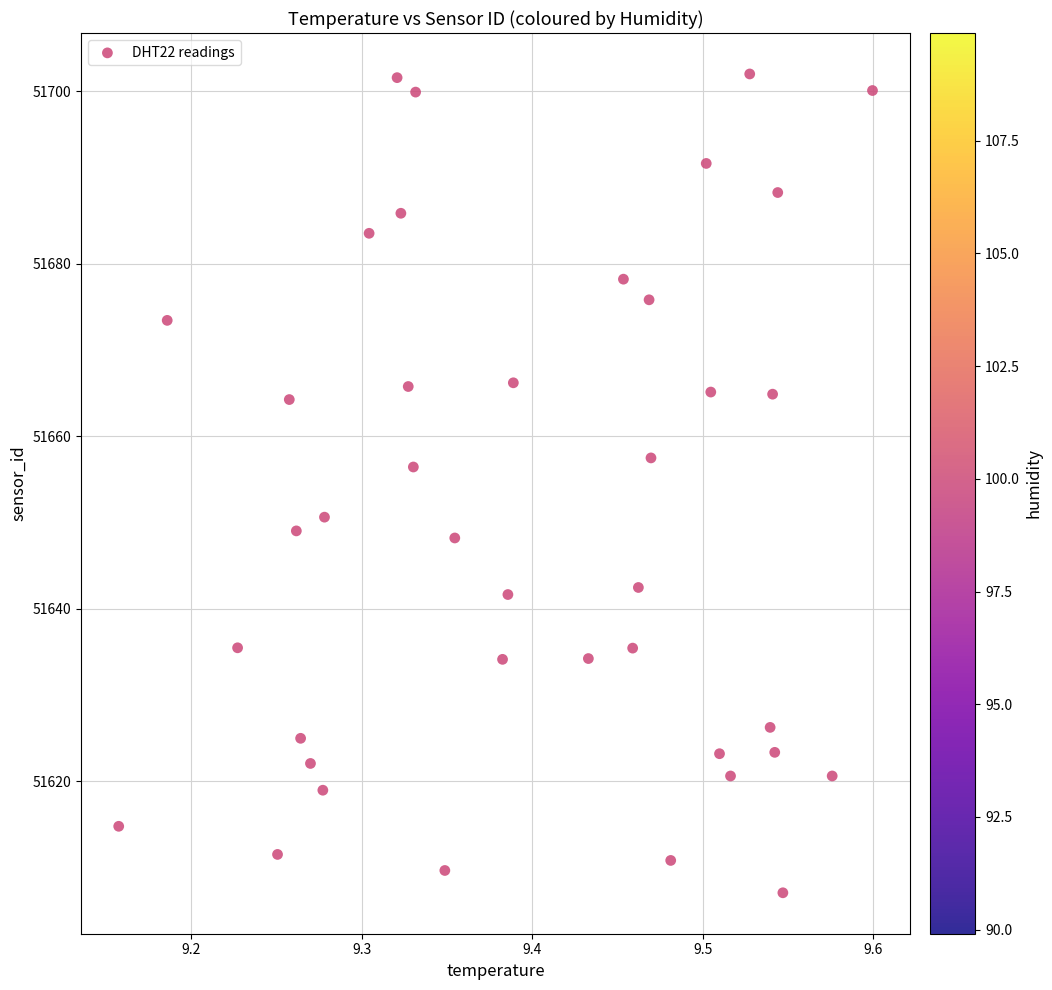

What is the range of X values (max minus min)?

0.4